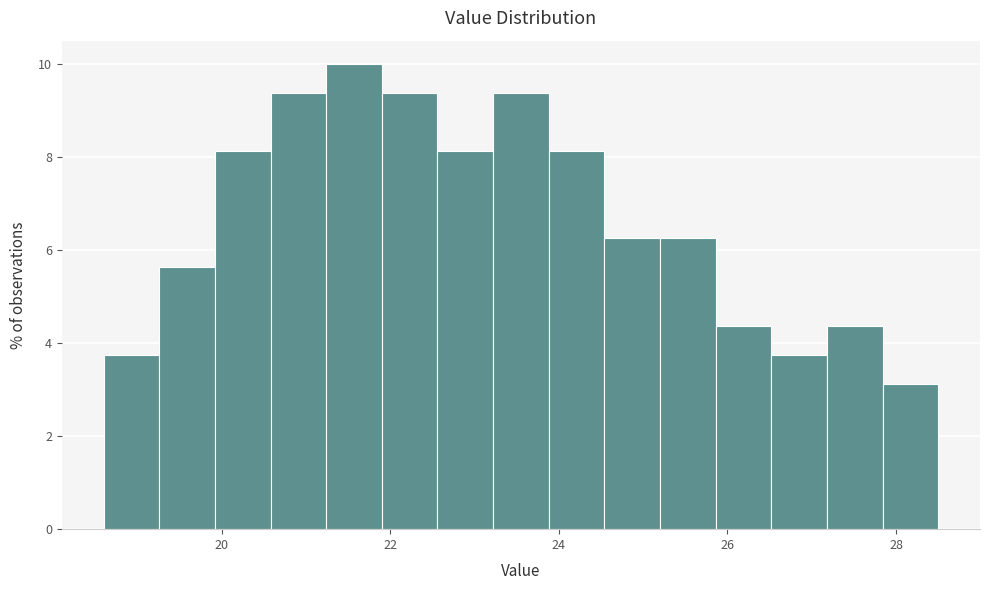

Read against the x-axis, roughly where is the centre of the tallest bar?

21.6